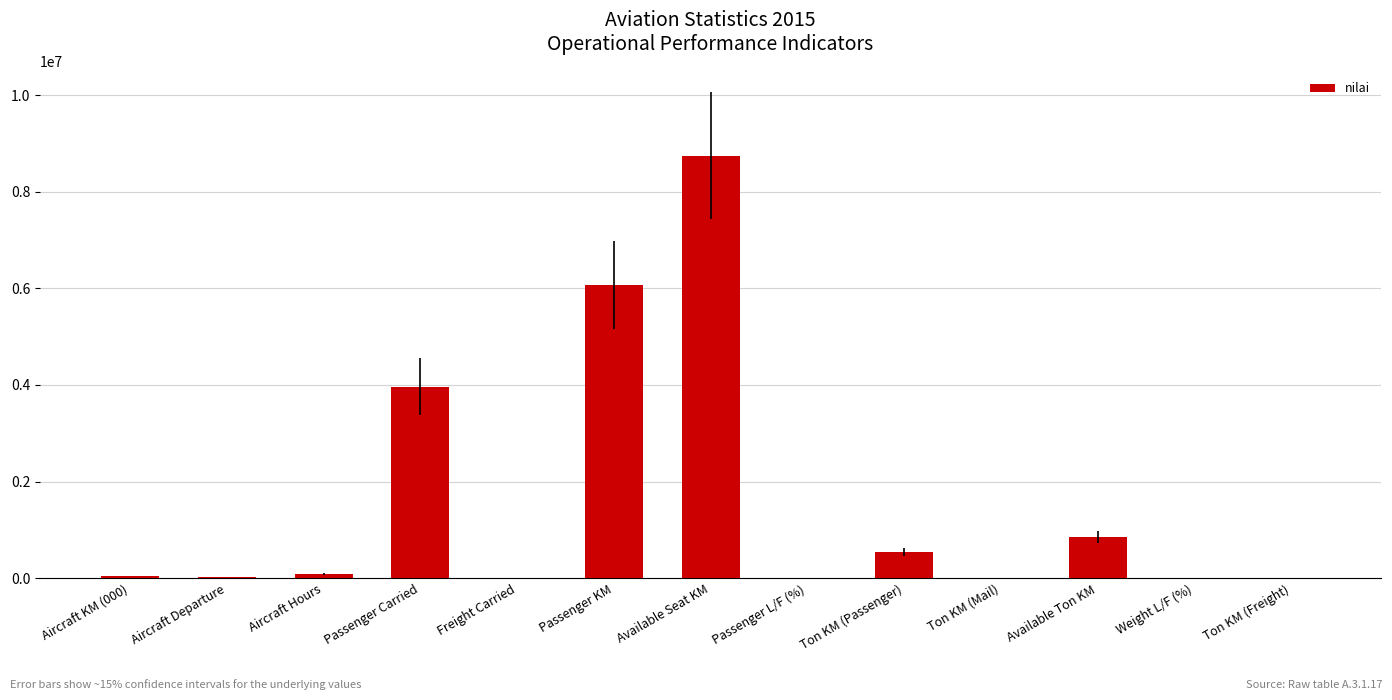

Which category has the highest value across all series?

Available Seat KM